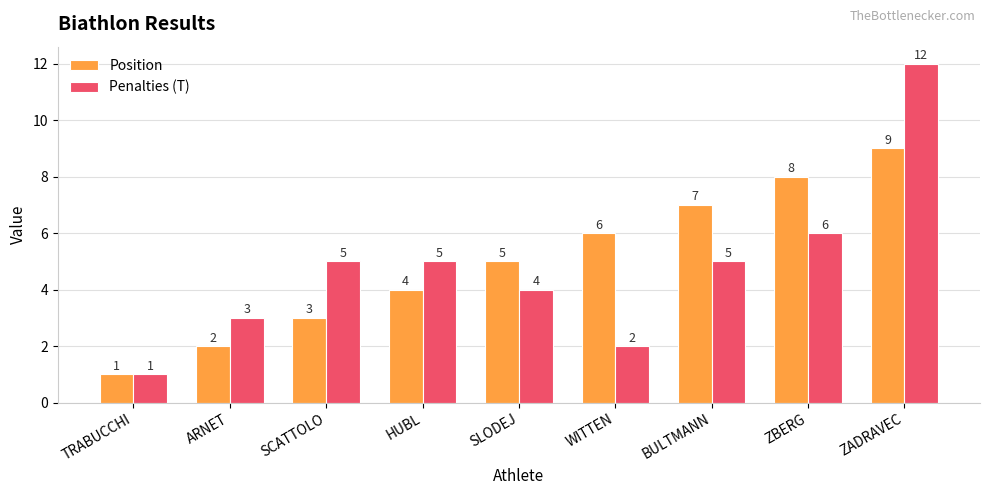

Is it true that Position equals 4 at HUBL?

True